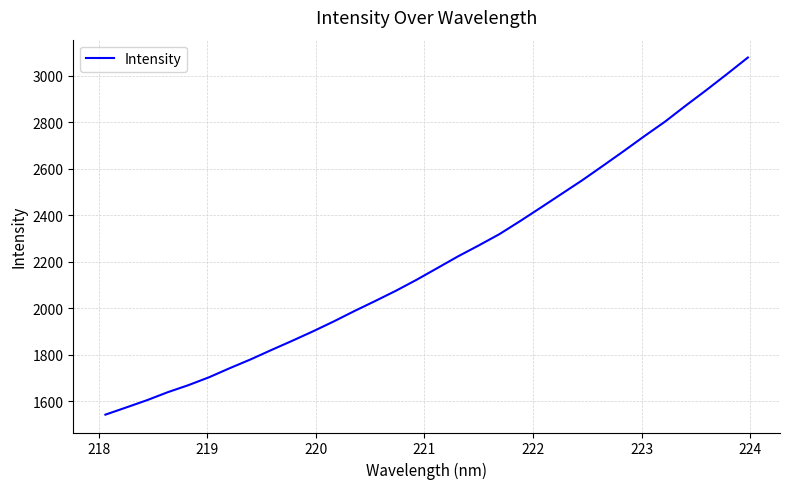

What is the sum of all values?

70544.8